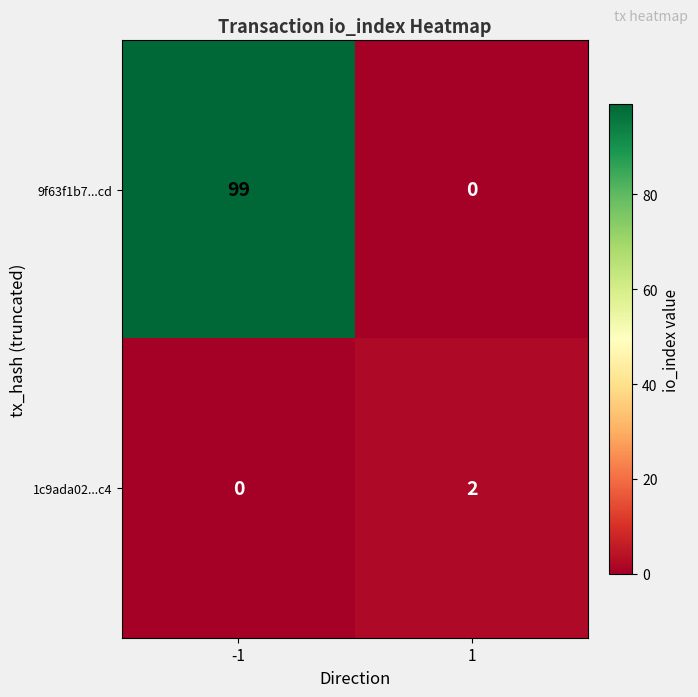

Which series has the largest total across all categories?

9f63f1b7...cd